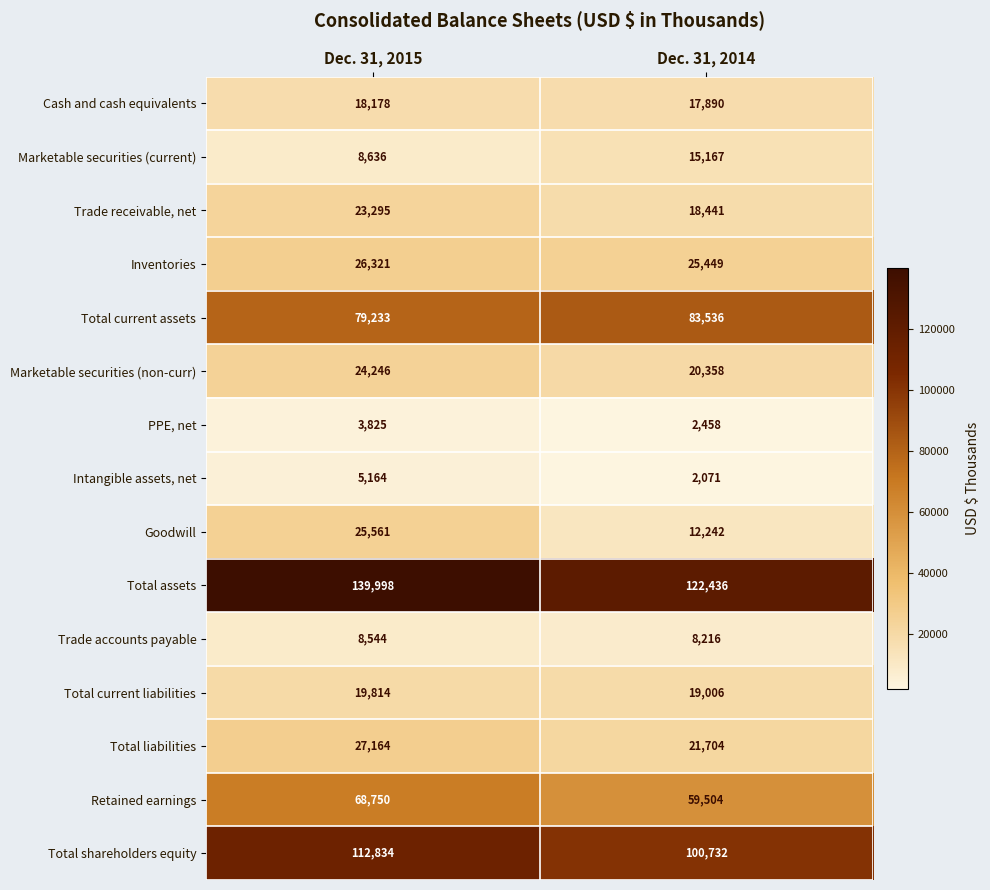

Which series changed the most between Dec. 31, 2015 and Dec. 31, 2014?

Total assets